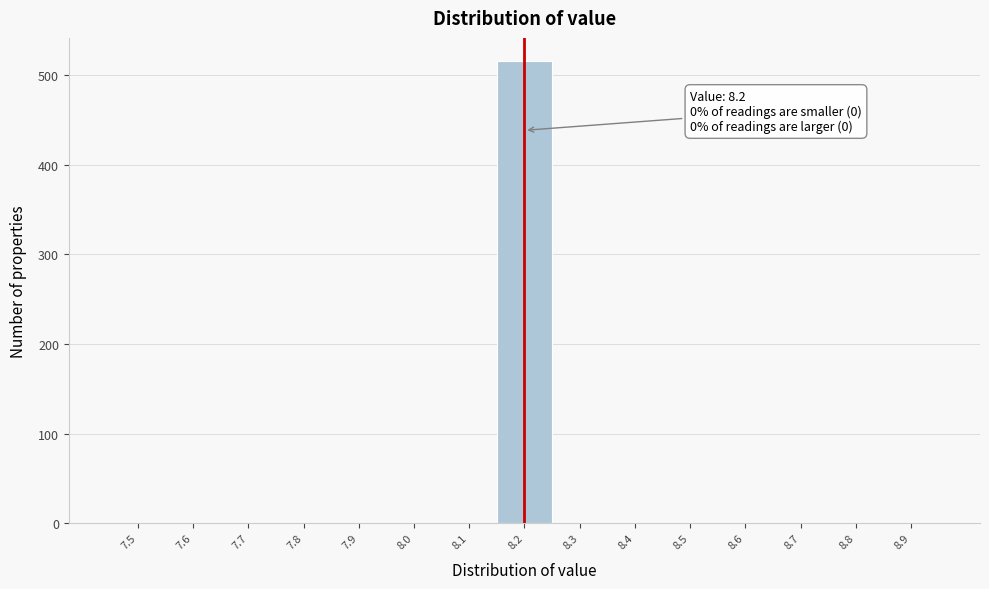

Which range on the x-axis has the tallest bar?

8.15 to 8.25